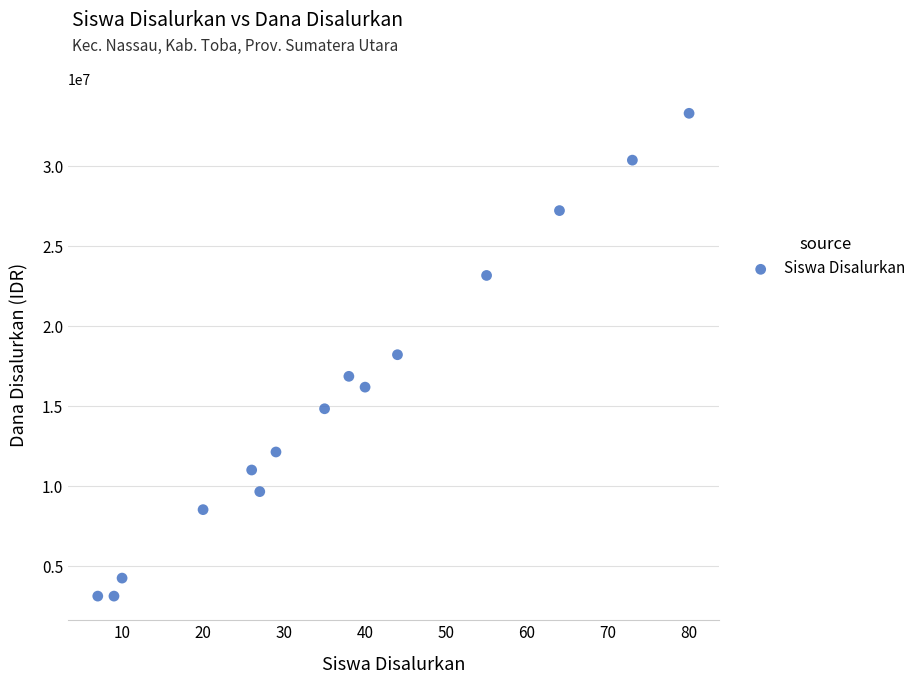

What is the range of Y values (max minus min)?

30150000